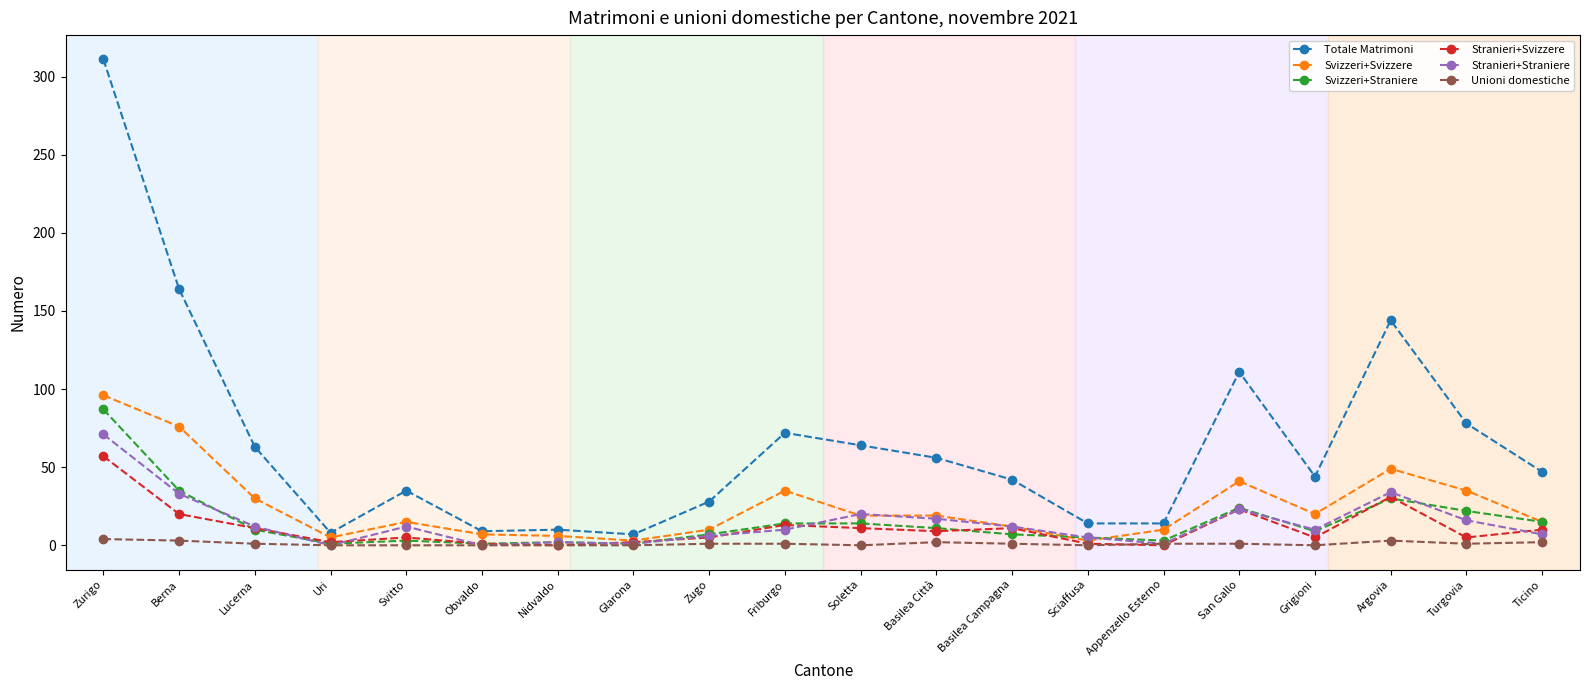

Where is the first local maximum for Svizzeri+Svizzere?

Svitto